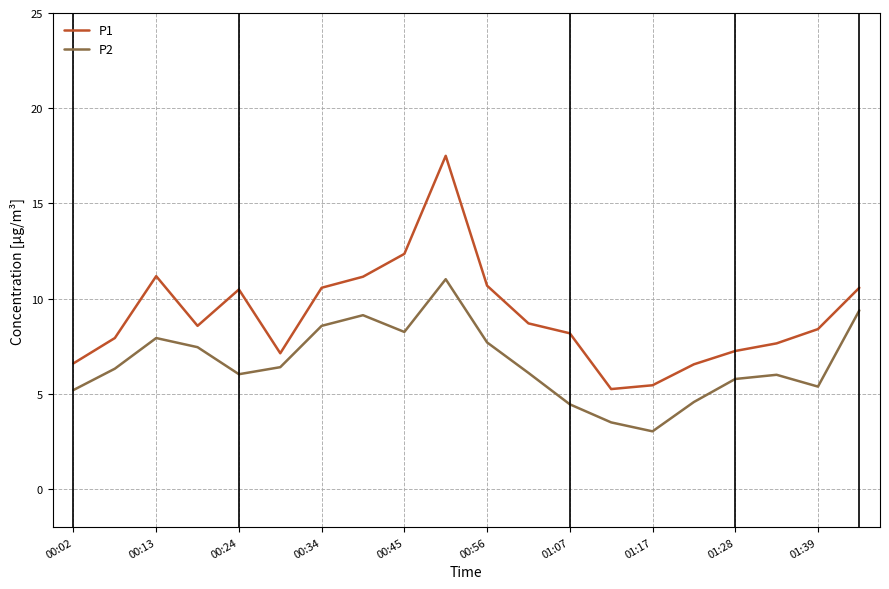

List the series in order of their peak value, highest first.

P1, P2